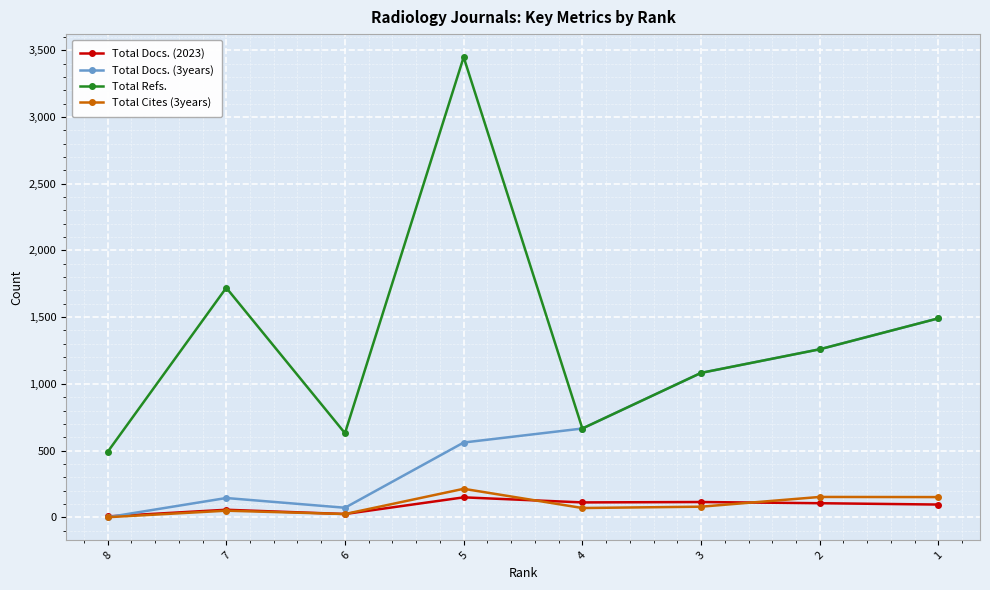

Reading left to right, what are all the values shown in this chart?

Total Docs. (2023): 6	56	24	149	111	114	105	95
Total Docs. (3years): 0	144	71	560	665	1082	1259	1491
Total Refs.: 489	1720	630	3449	665	1082	1259	1491
Total Cites (3years): 0	49	24	213	69	79	152	151